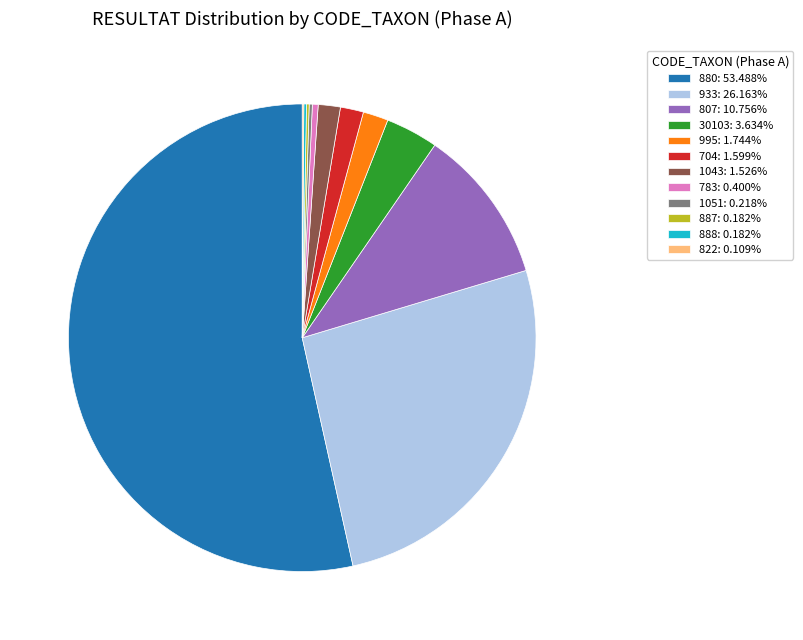

Is it true that 704 is 12% of the pie?

False